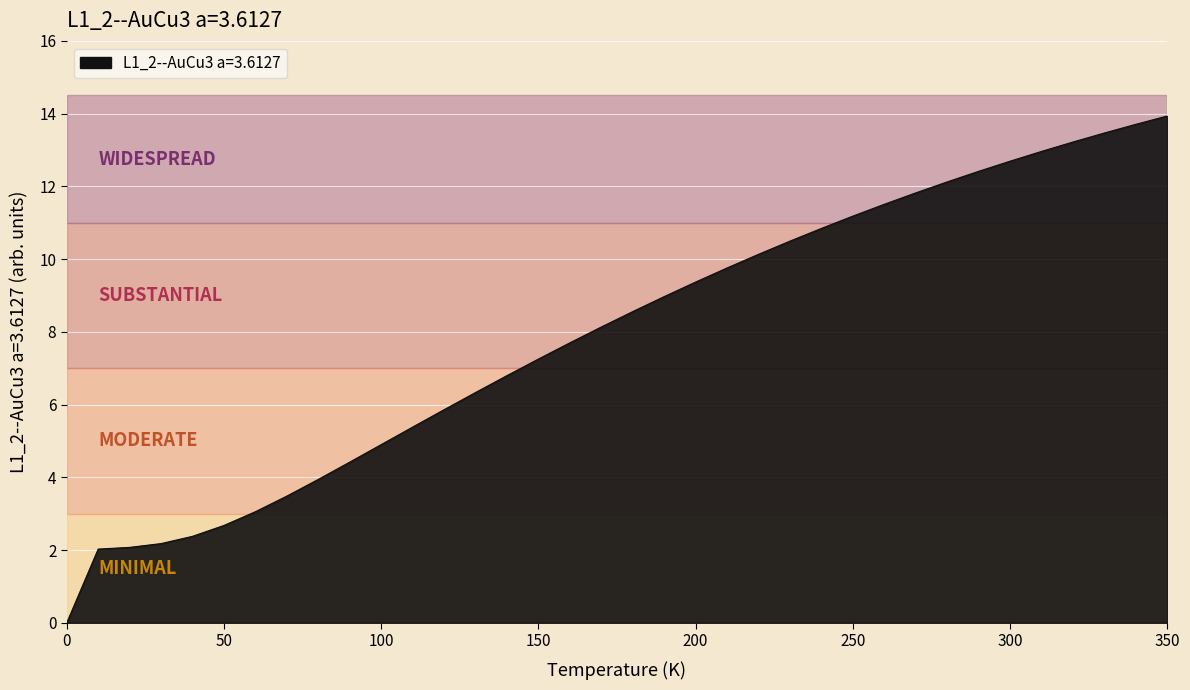

What is the difference between the maximum and minimum values?

13.9